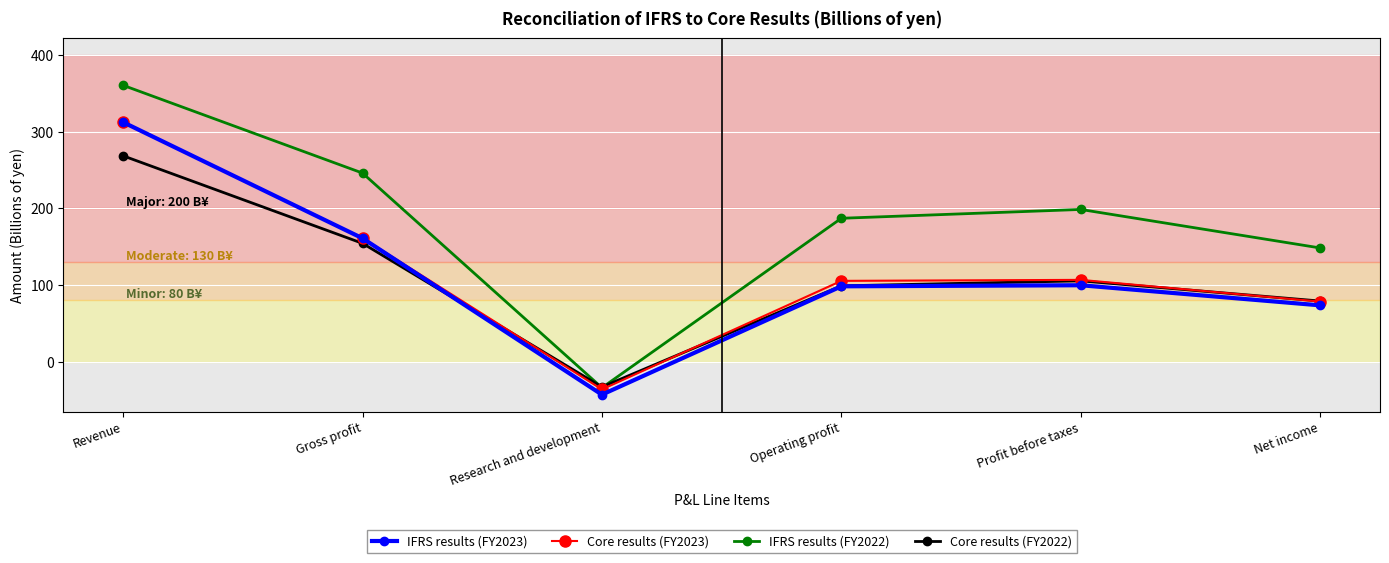

What is the value of the IFRS results (FY2022) point at the 3rd from the left?

-33.9